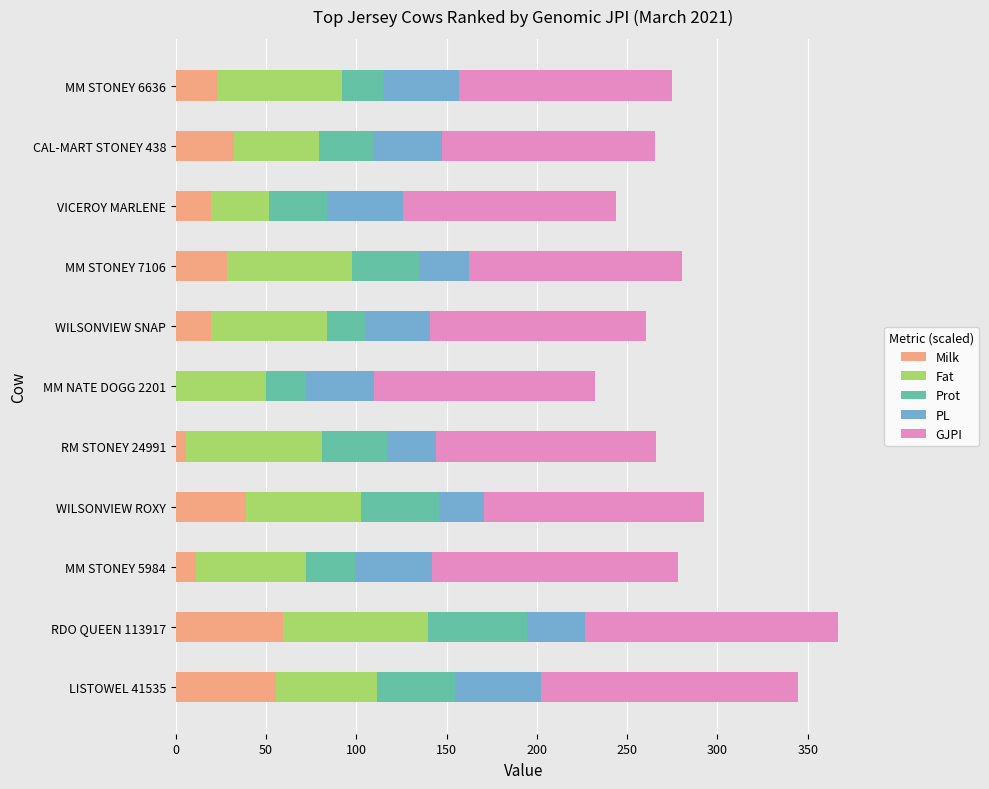

What is the highest value of the Milk series?

59.7